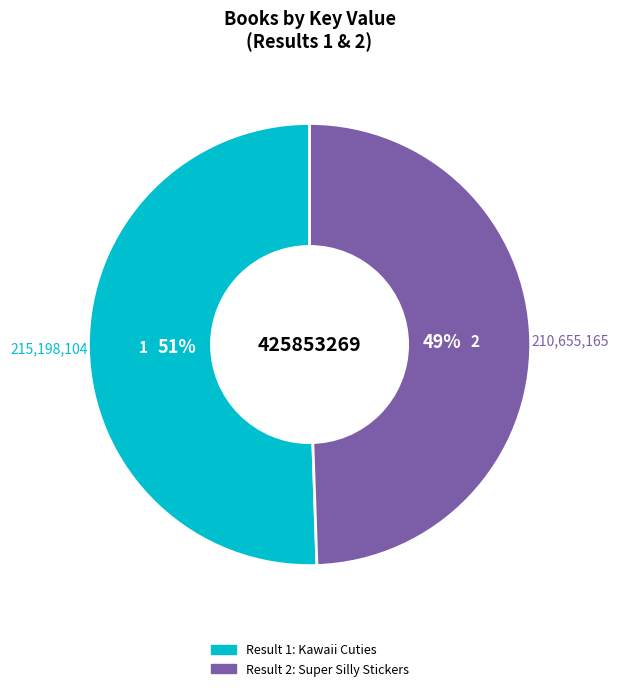

Is there a majority slice in this chart?

Yes